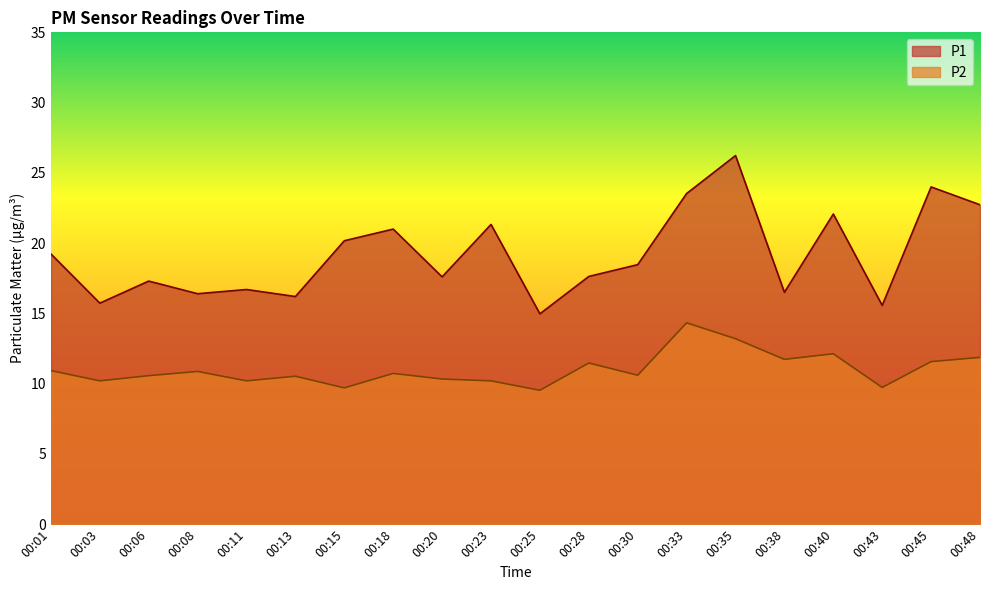

At which category does P1 reach its first local valley?

00:03